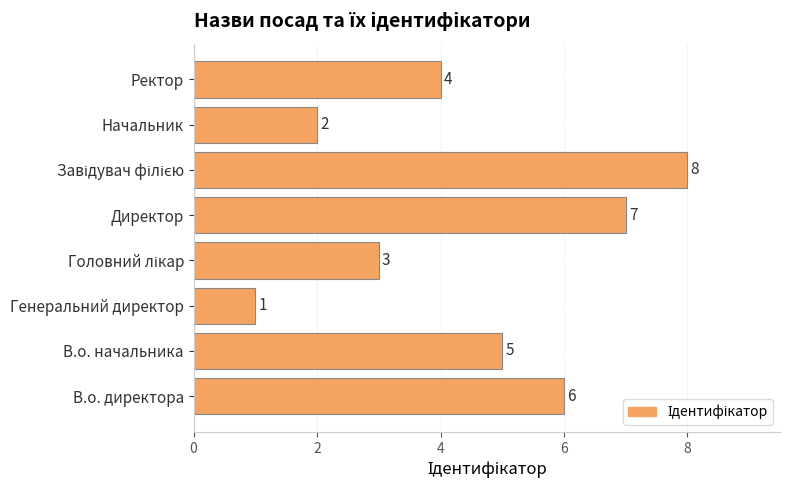

The chart shows a value of 5 at В.о. начальника. True or false?

True